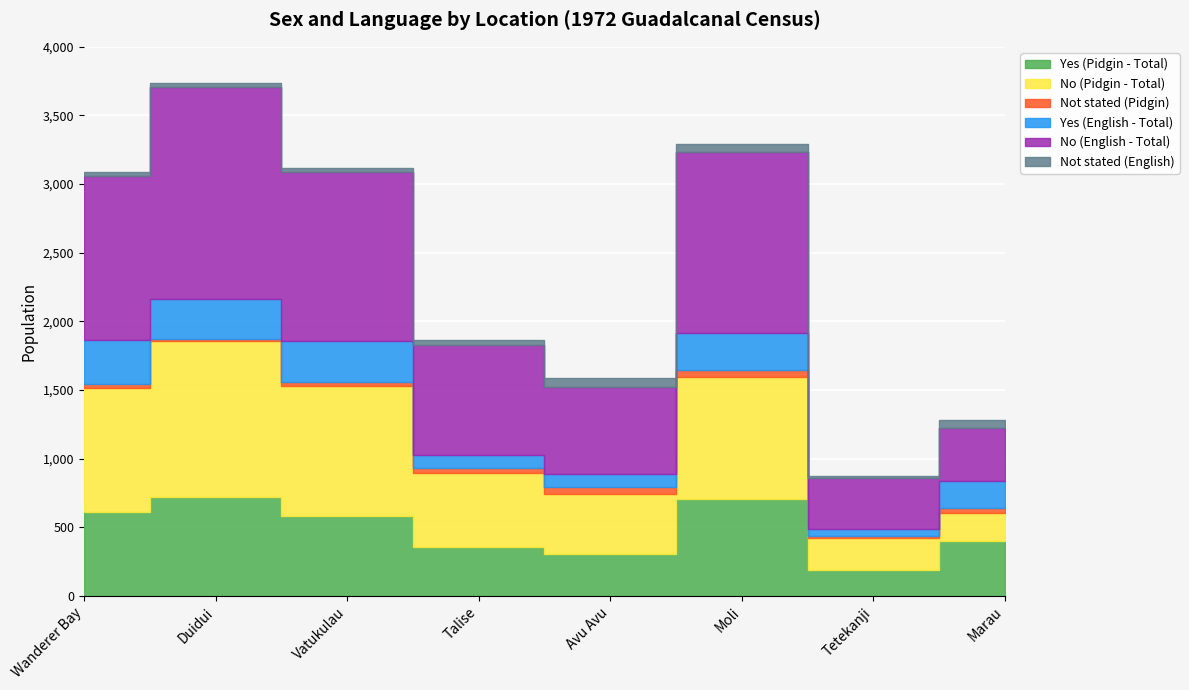

What is the sum of the Yes (Pidgin - Total) values at Duidui and Marau?

1127